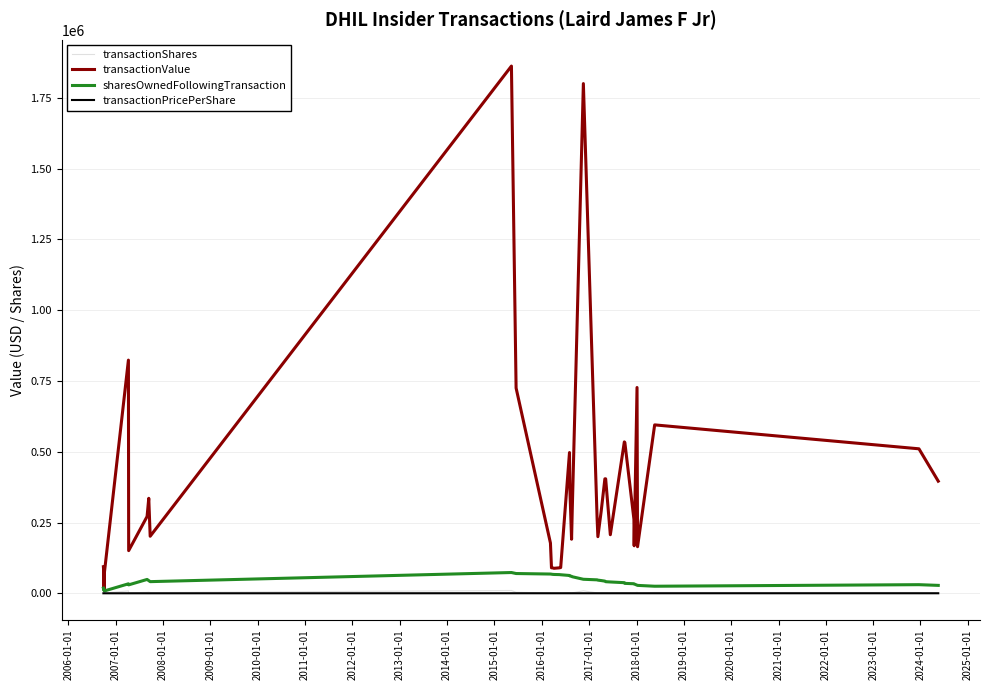

Which series has the largest total across all categories?

transactionValue